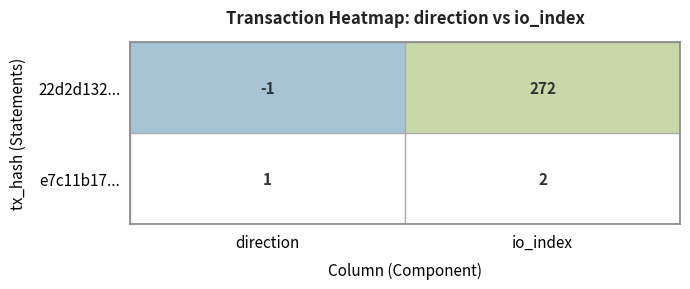

What is the approximate value of 22d2d132... at io_index?

272